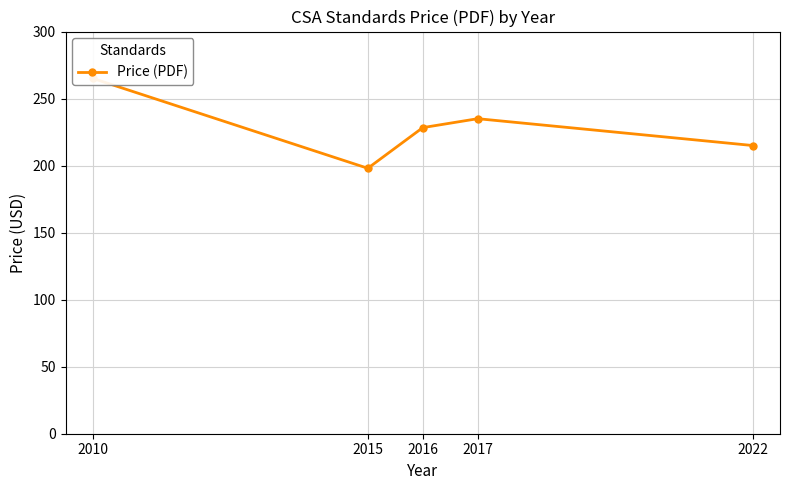

How many lines are shown in the chart?

1